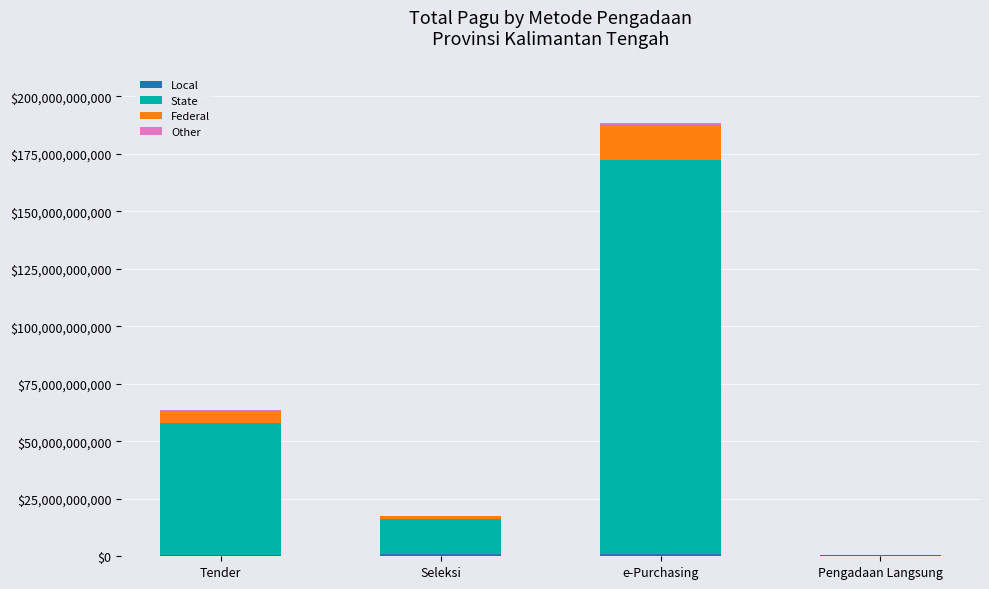

At which category is the sum across all series the highest?

e-Purchasing